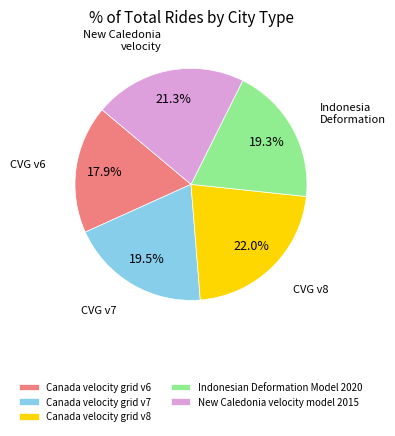

What is the largest slice in the pie chart?

Canada velocity grid v8